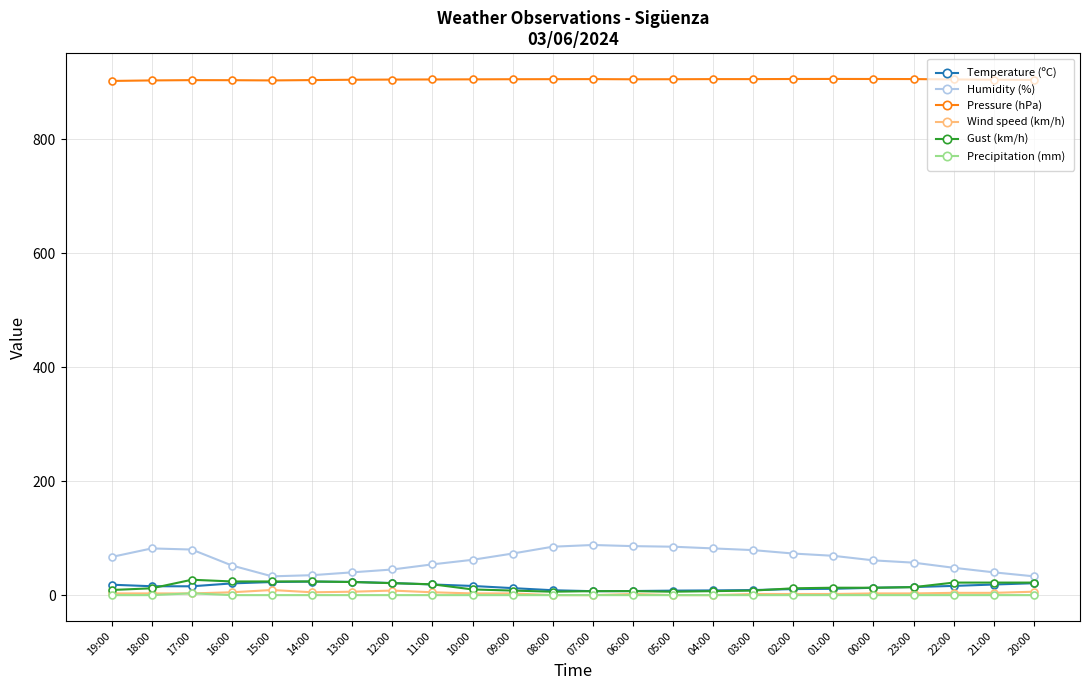

True or false: Humidity (%) has more than 0 interior local peaks.

True